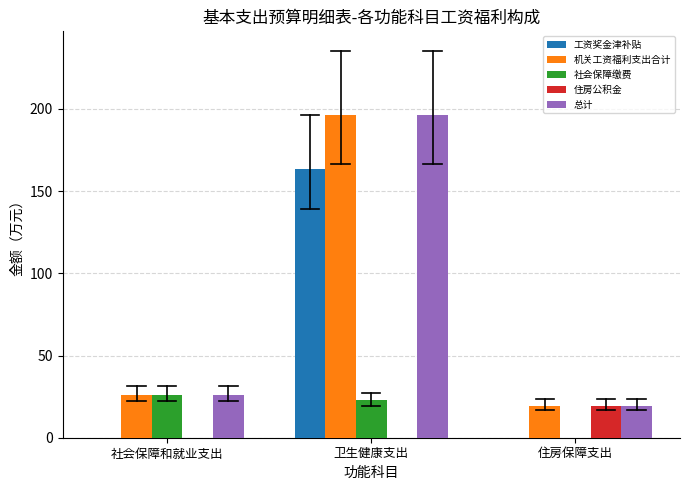

Does the chart contain stacked bars?

No